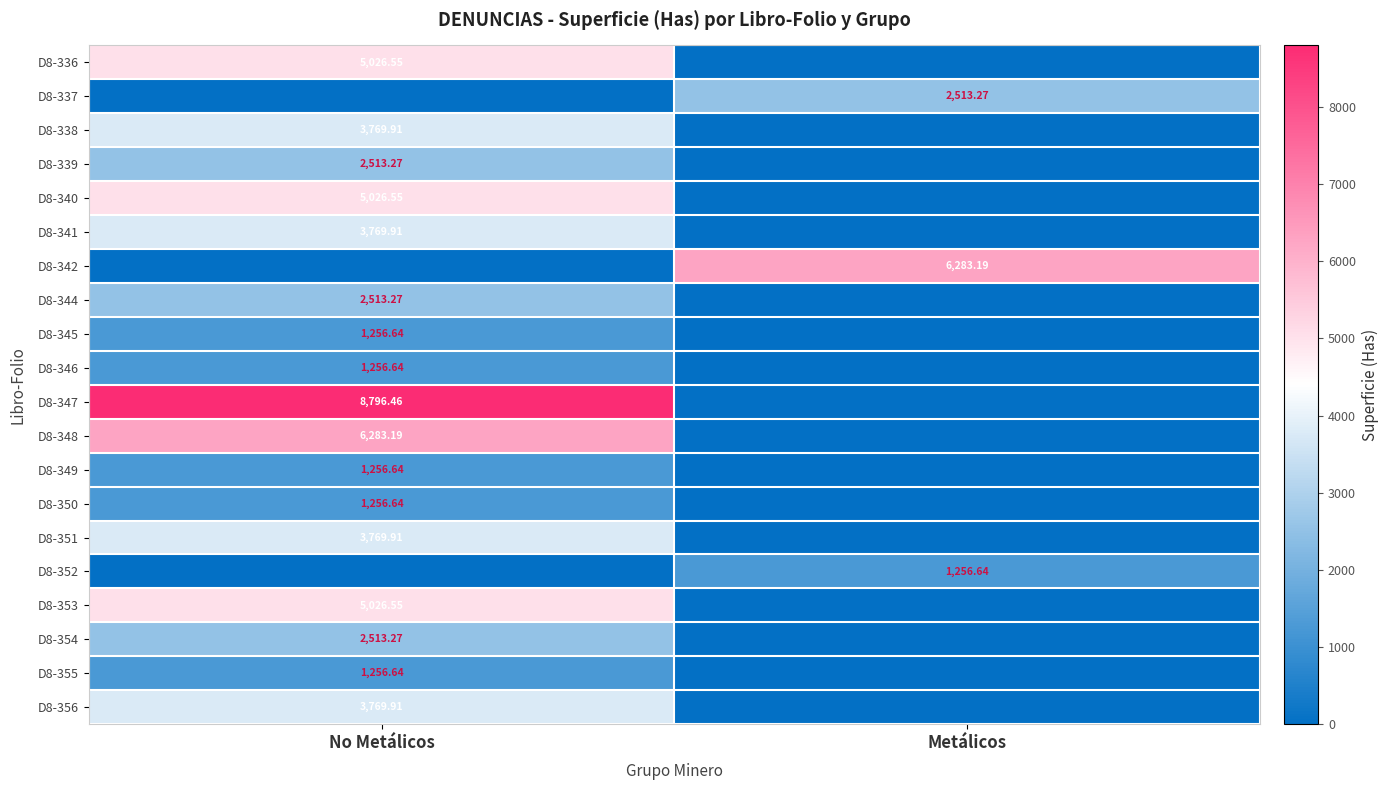

Is the value of D8-352 at Metálicos greater than the value of D8-336 at No Metálicos?

No